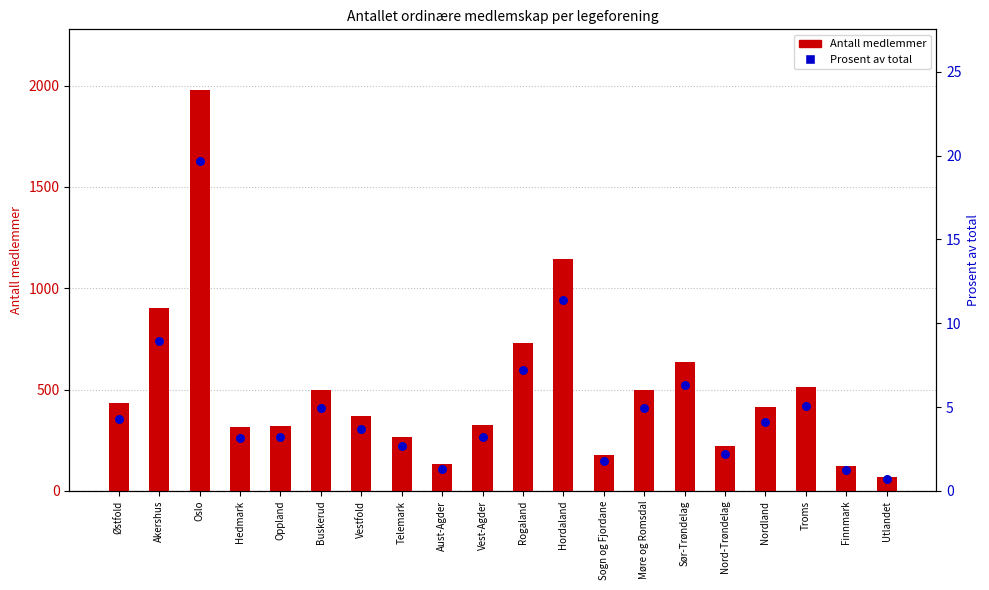

Is the value of Prosent av total at Sogn og Fjordane greater than the value of Antall medlemmer at Rogaland?

No